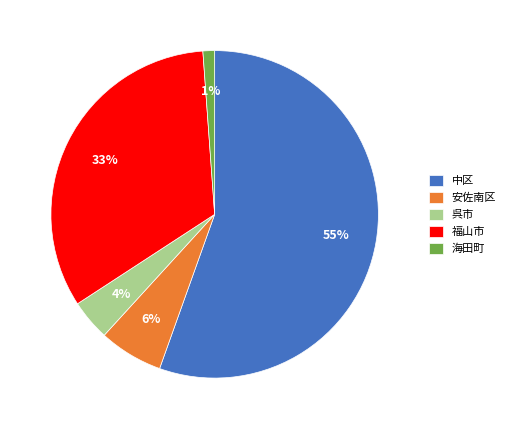

Which category accounts for the majority?

中区